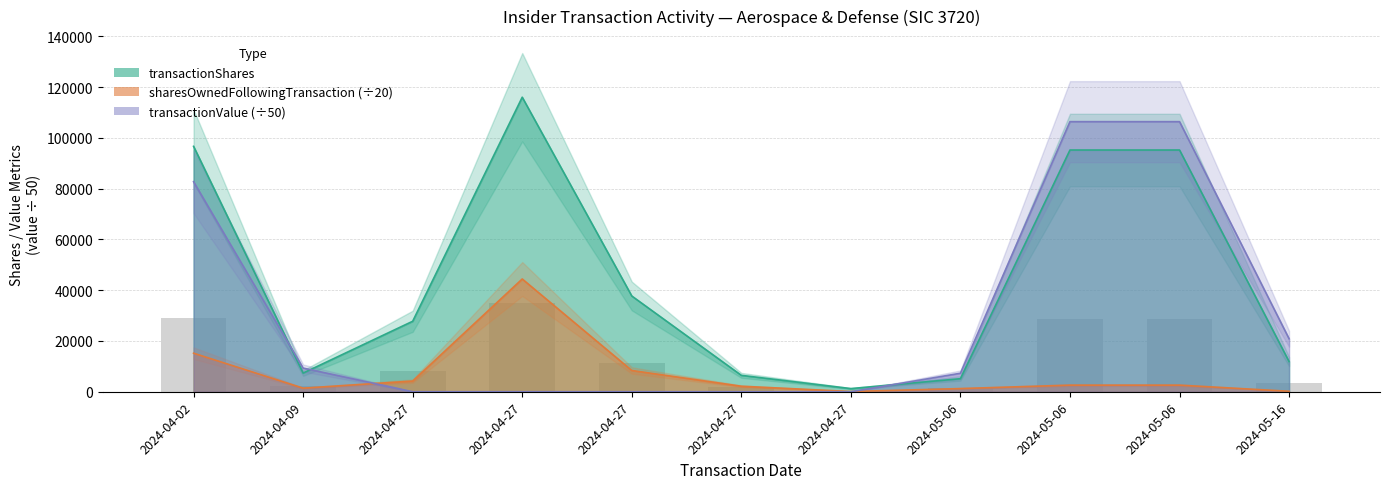

Which series has the widest spread of values?

transactionShares